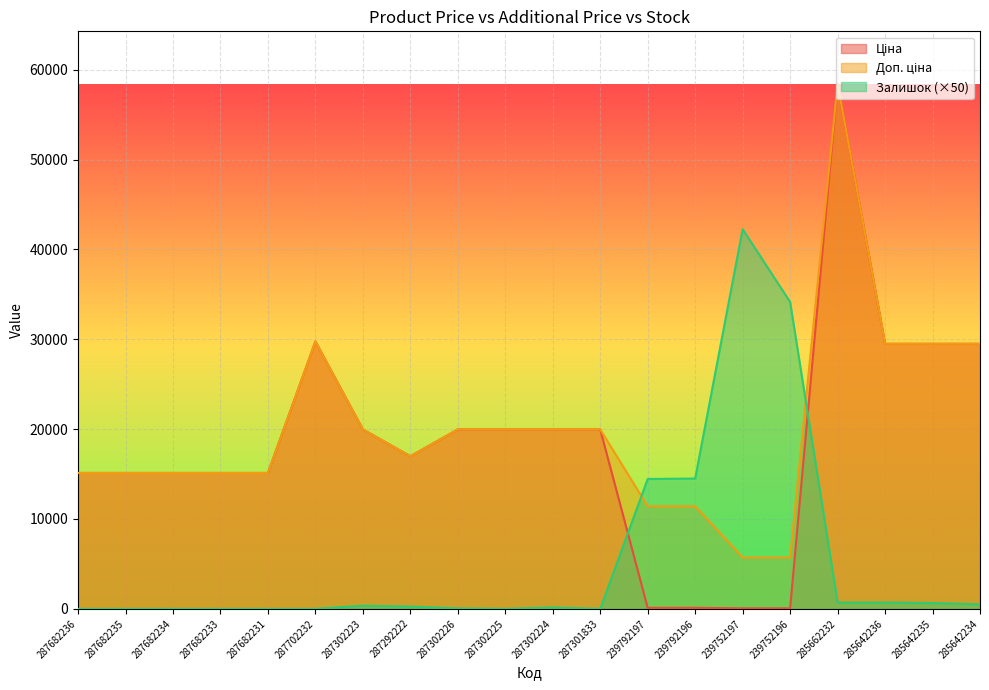

True or false: Ціна has a value of 20886.9 at 285662232.

False